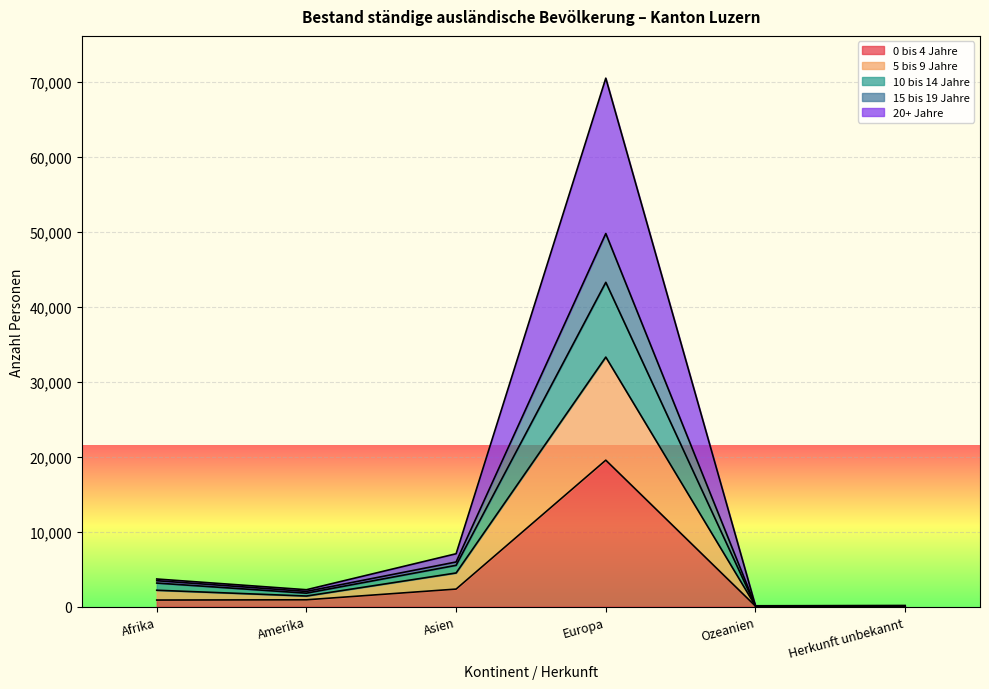

What is the label of the 3rd point from the left?

Asien